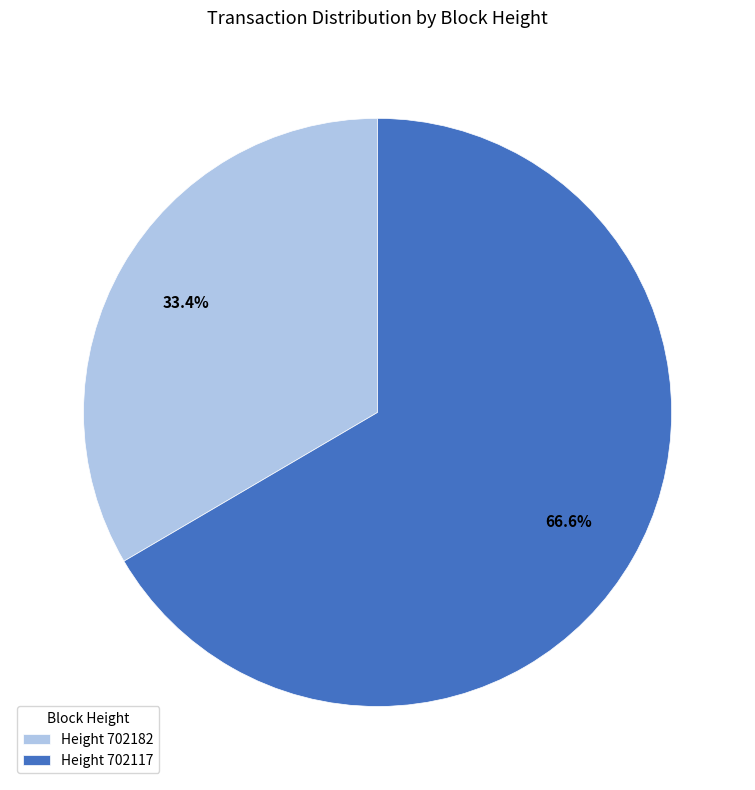

Which has a higher value, Height 702182 or Height 702117?

Height 702117